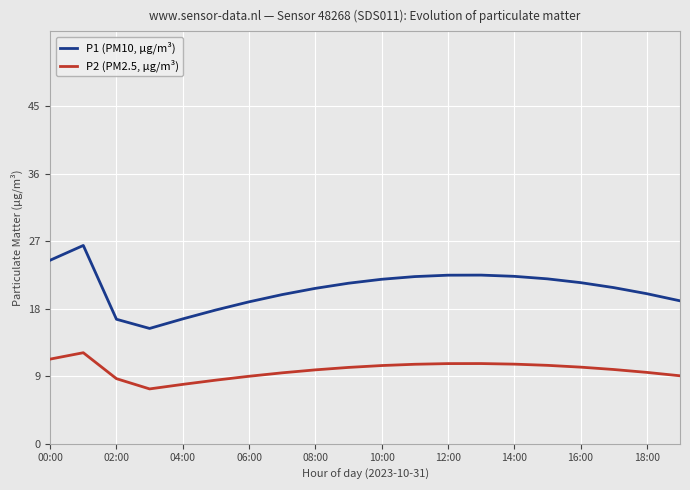

What is the difference between the maximum and minimum values in the P1 (PM10, µg/m³) series?

11.1